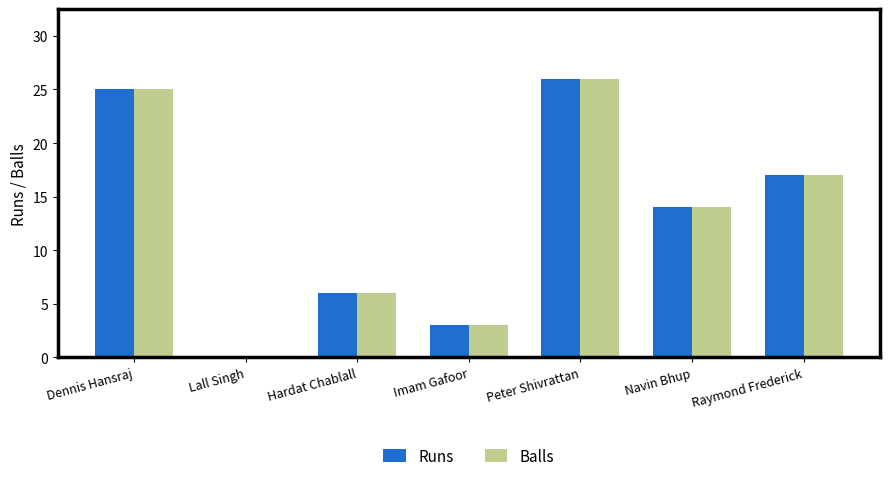

Is it true that Balls equals 14 at Navin Bhup?

True